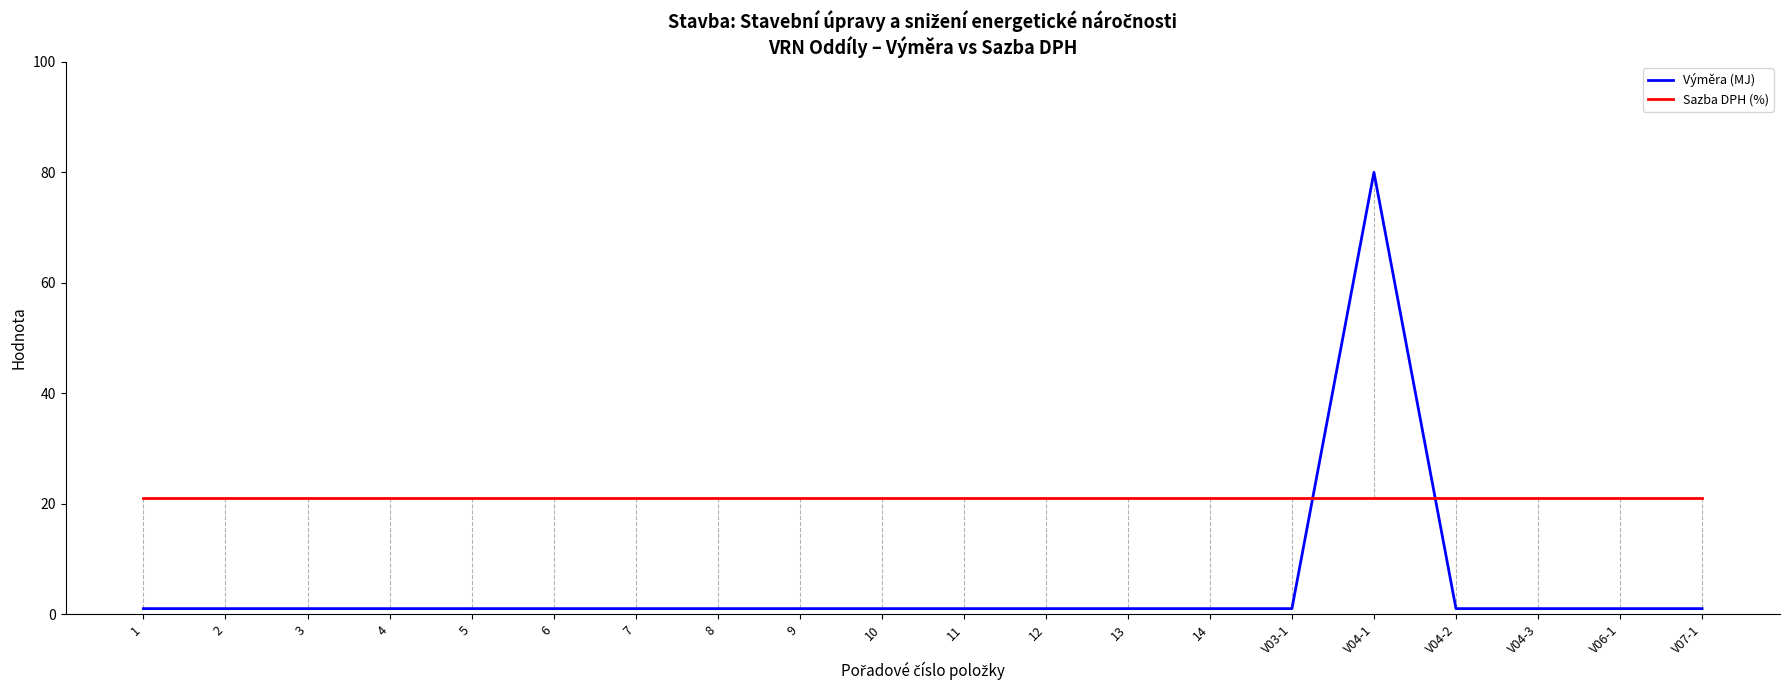

List the series in order of their overall mean, lowest first.

Výměra (MJ), Sazba DPH (%)